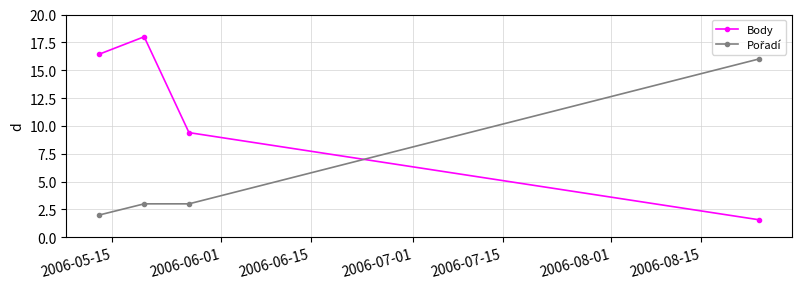

What is the value of the Body point at the 4th from the left?

1.6